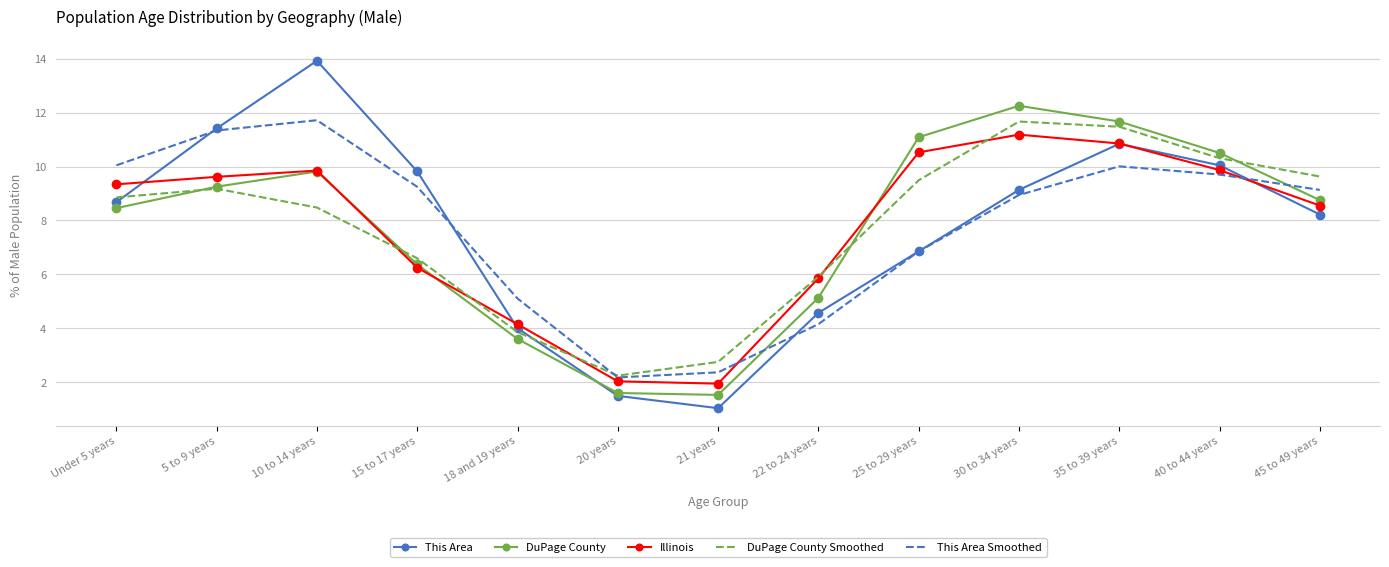

What are all the series names shown in the legend?

This Area, DuPage County, Illinois, DuPage County Smoothed, This Area Smoothed